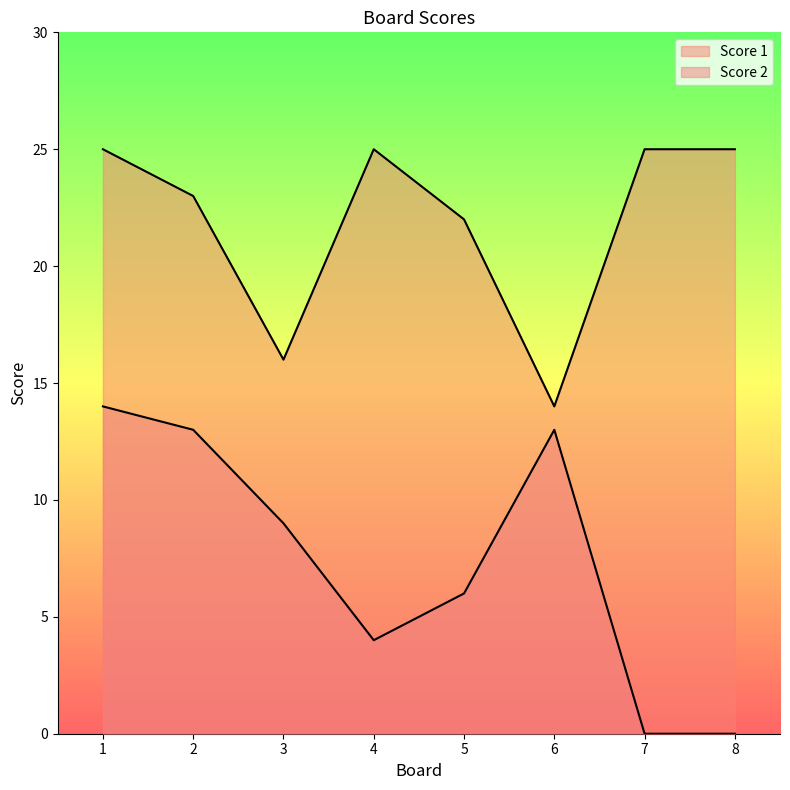

True or false: Score 1 has more than 1 interior local peaks.

False